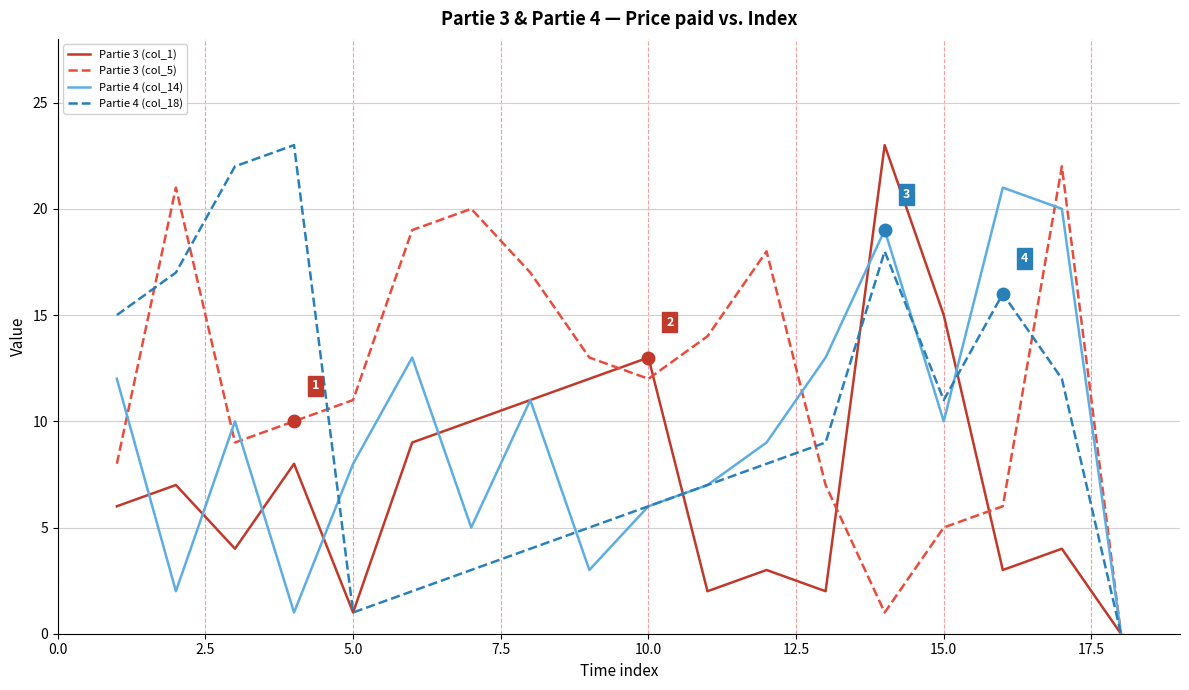

What is the maximum value shown in the chart?

23